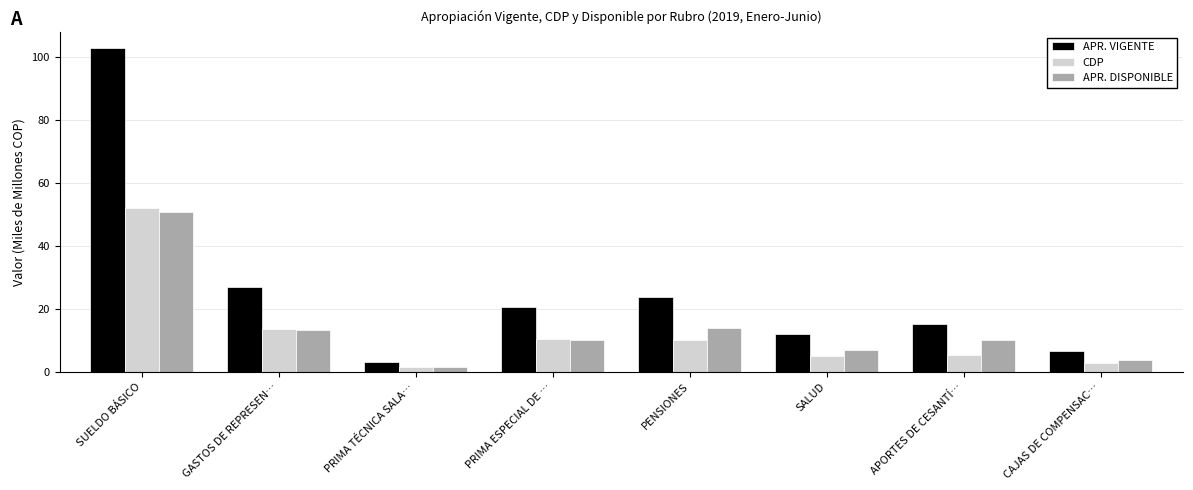

Does the chart contain any negative values?

No